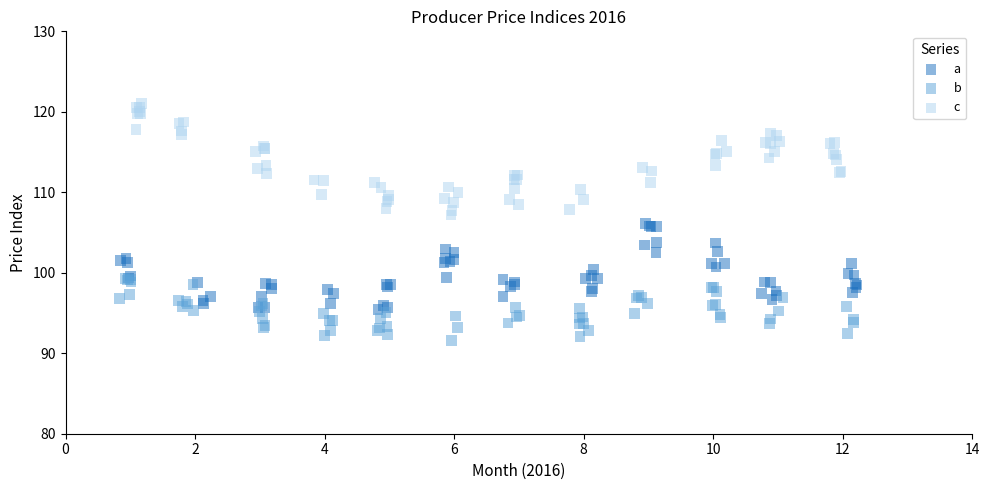

Which series contains the highest Y value?

c